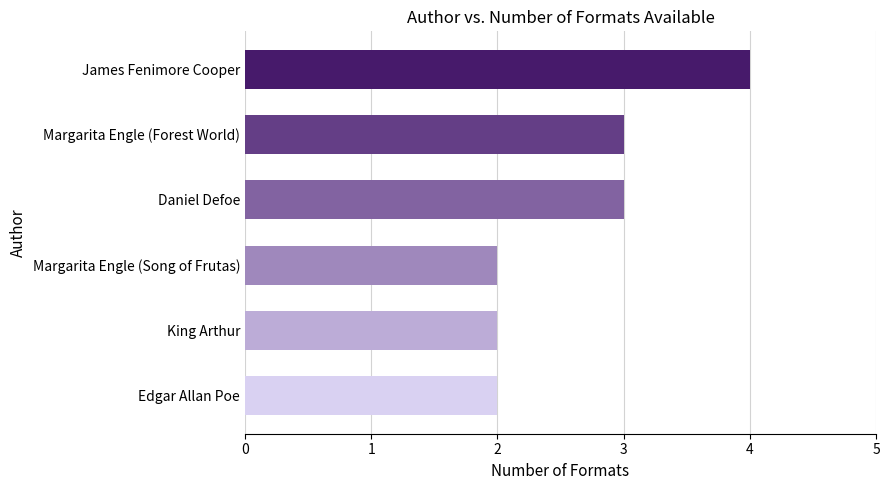

Reading bottom to top, transcribe all the data shown in this chart.

2	2	2	3	3	4